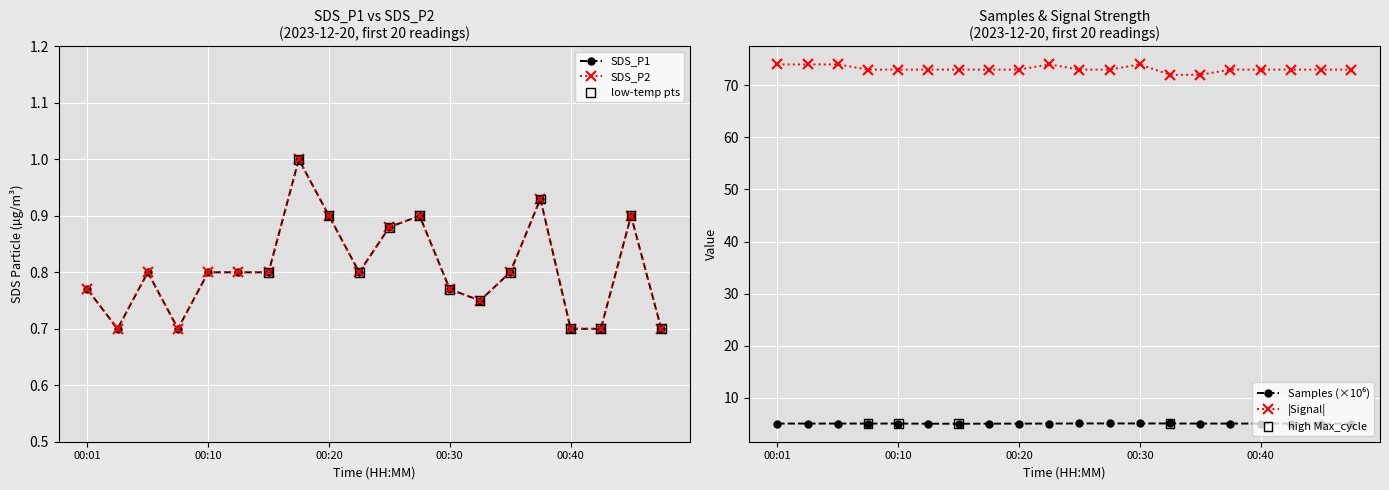

Which series contains the lowest Y value?

SDS_P1